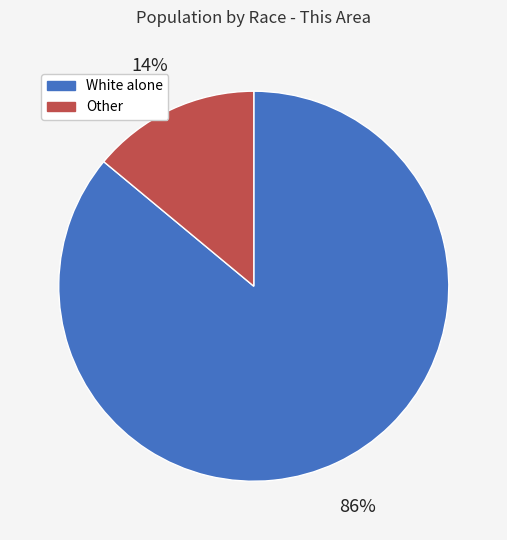

Does any single category account for the majority?

Yes